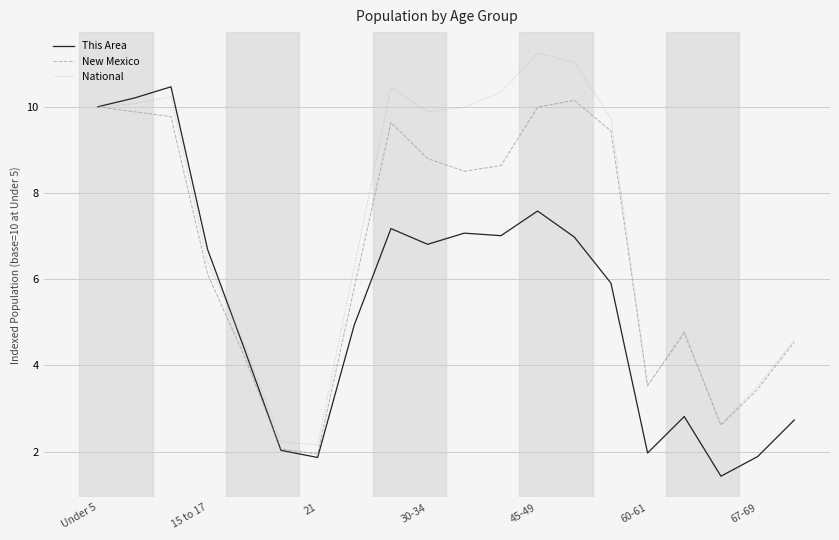

What is the minimum value for This Area?

1.4